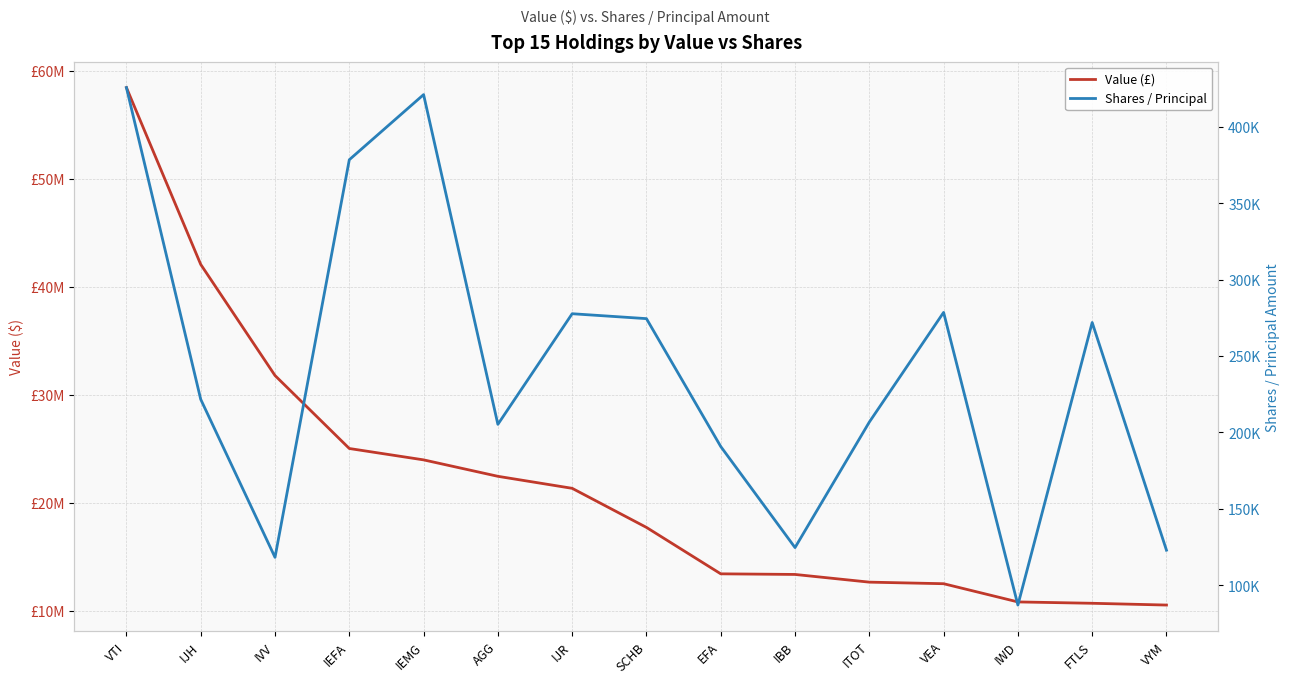

Which series has the largest total across all categories?

Value (£)